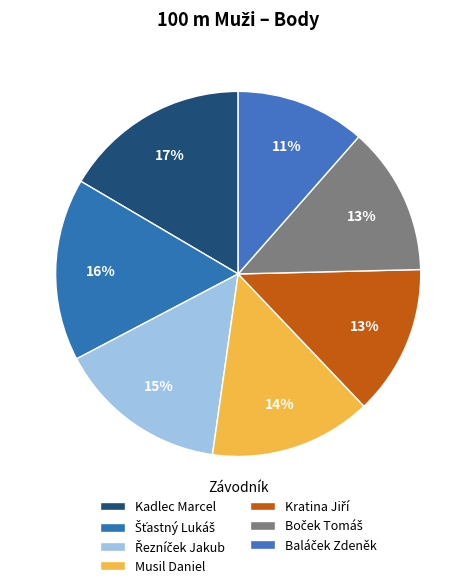

How many segments does this pie chart have?

7